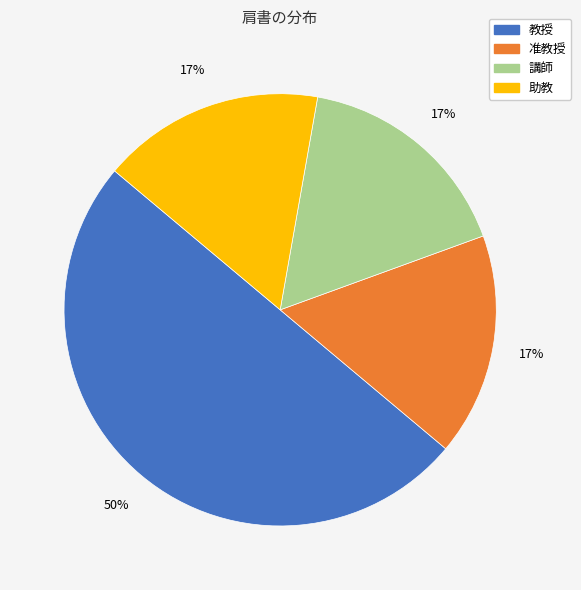

To the nearest percent, what portion does 准教授 represent?

17%